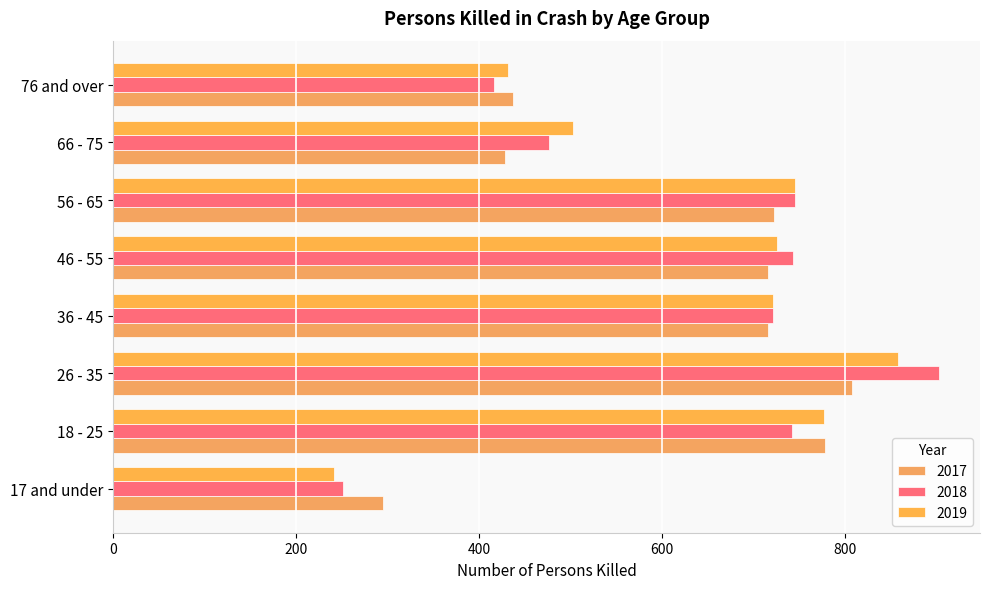

Reading left to right, list all the values displayed in this chart.

2017: 17 and under=295	18 - 25=778	26 - 35=807	36 - 45=715	46 - 55=716	56 - 65=722	66 - 75=428	76 and over=437
2018: 17 and under=251	18 - 25=742	26 - 35=902	36 - 45=721	46 - 55=743	56 - 65=745	66 - 75=476	76 and over=416
2019: 17 and under=241	18 - 25=777	26 - 35=858	36 - 45=721	46 - 55=725	56 - 65=745	66 - 75=502	76 and over=431